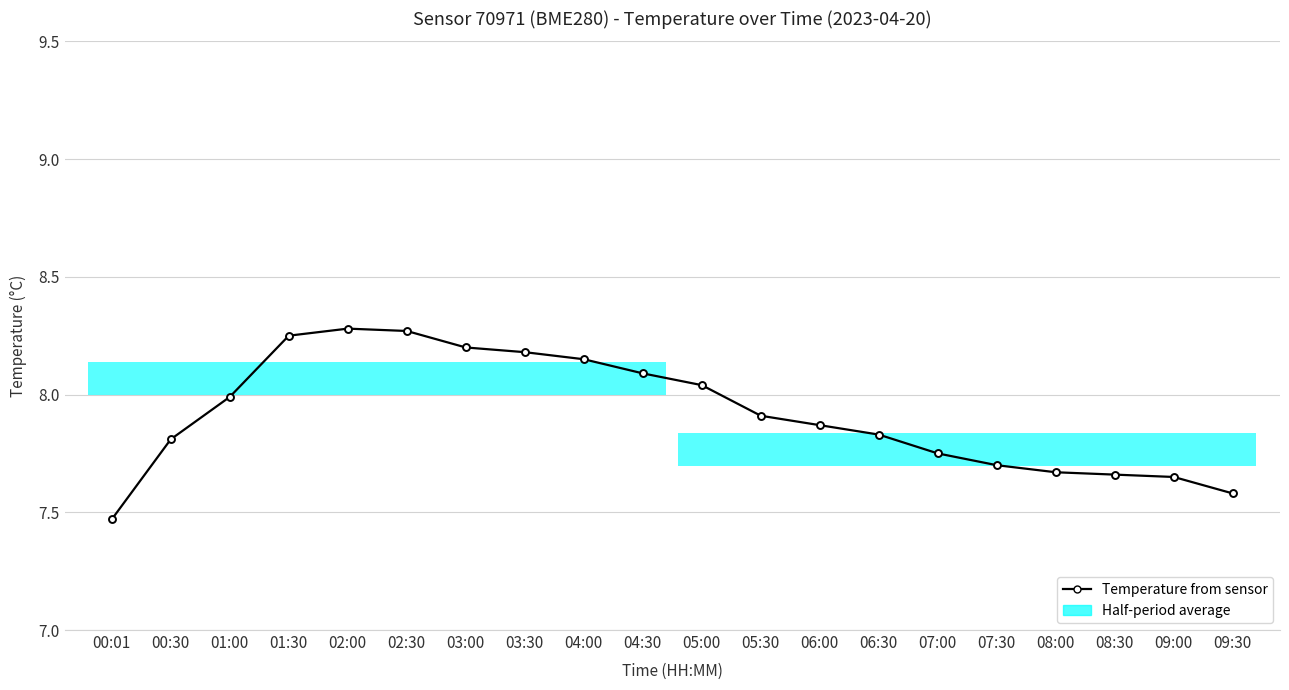

Read the value at 01:00.

8.0